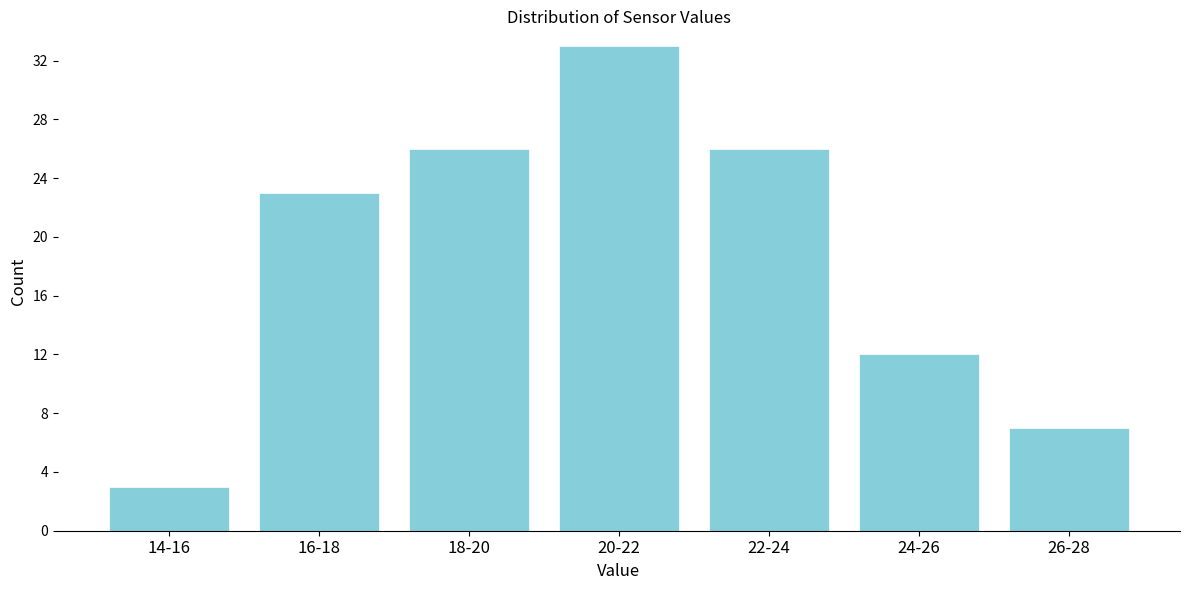

Reading right to left, list all the values displayed in this chart.

7	12	26	33	26	23	3